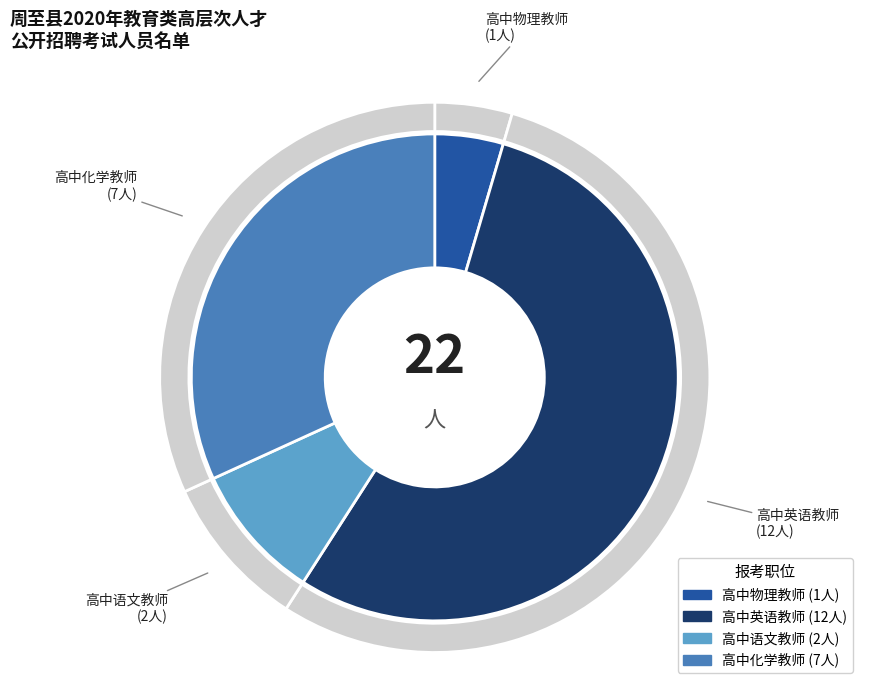

The 高中物理教师 slice represents 5% of the pie. True or false?

True